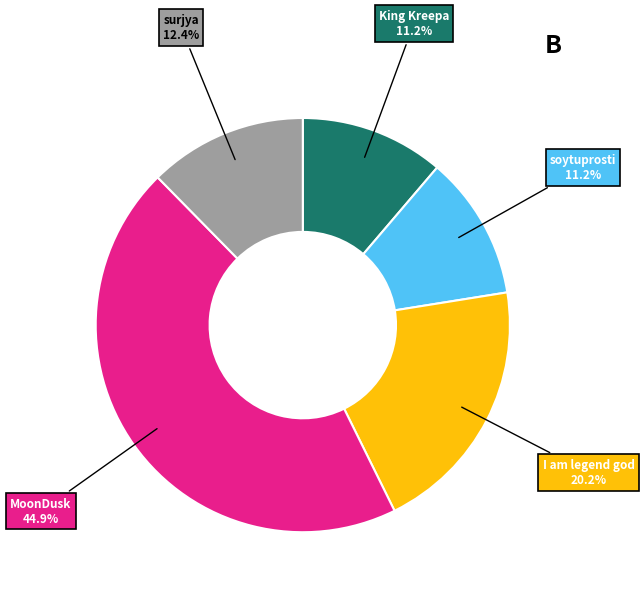

Is there a majority slice in this chart?

No